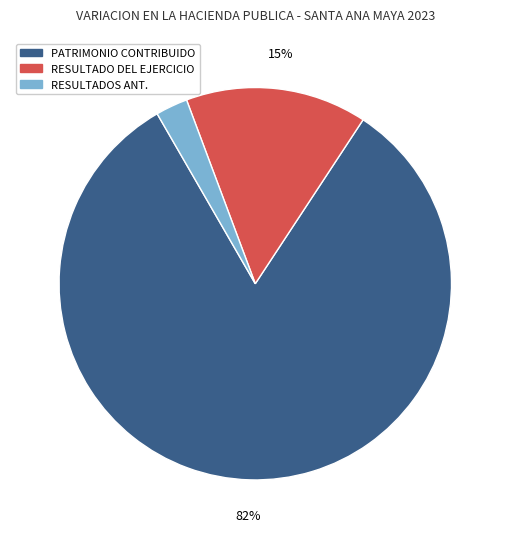

What is the majority slice?

PATRIMONIO CONTRIBUIDO